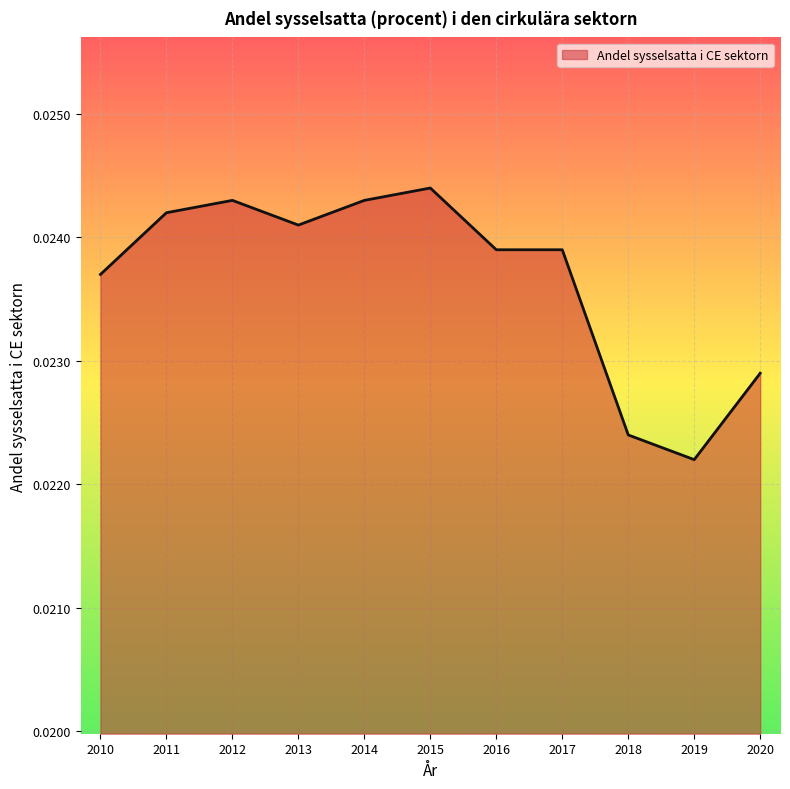

Does the chart display data point markers on the line(s)?

No